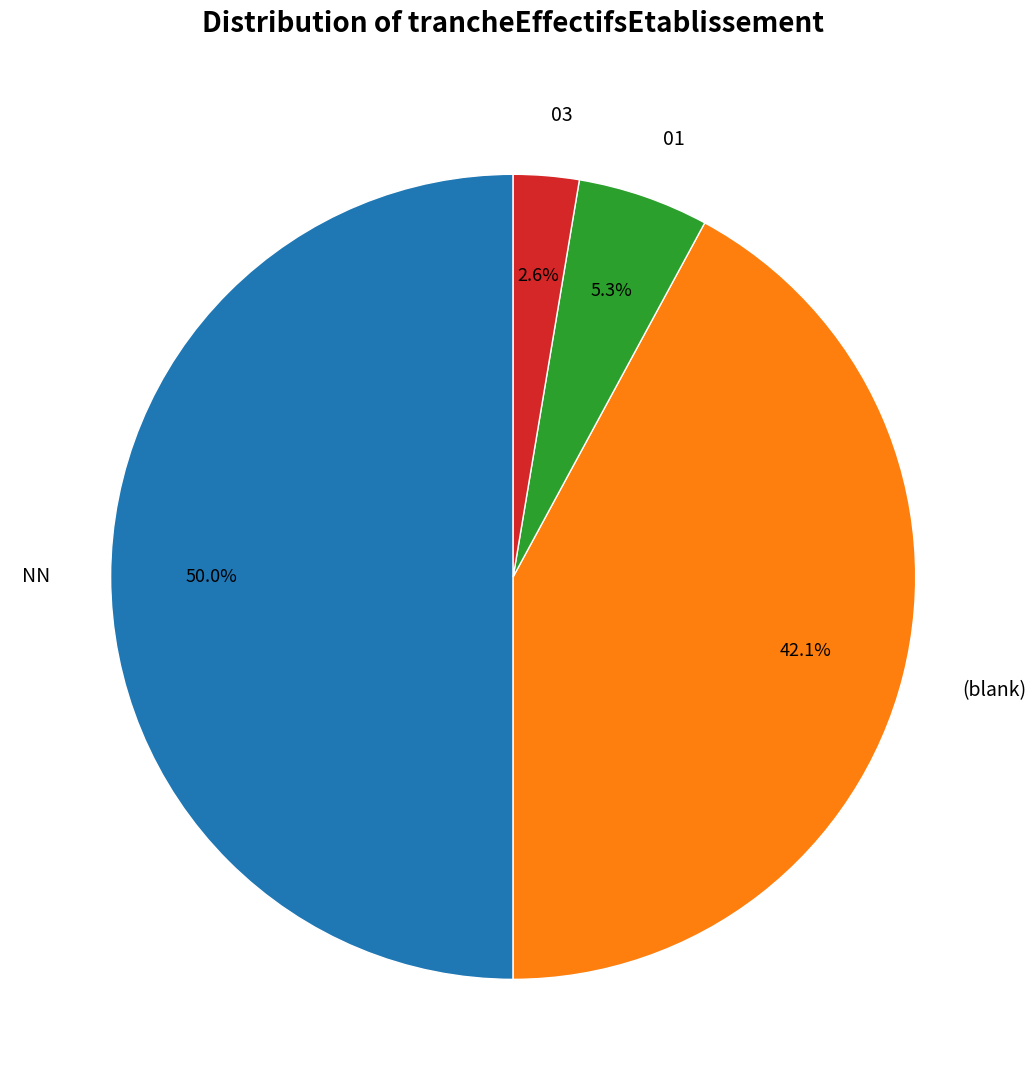

Rank the categories by value from highest to lowest.

NN, (blank), 01, 03